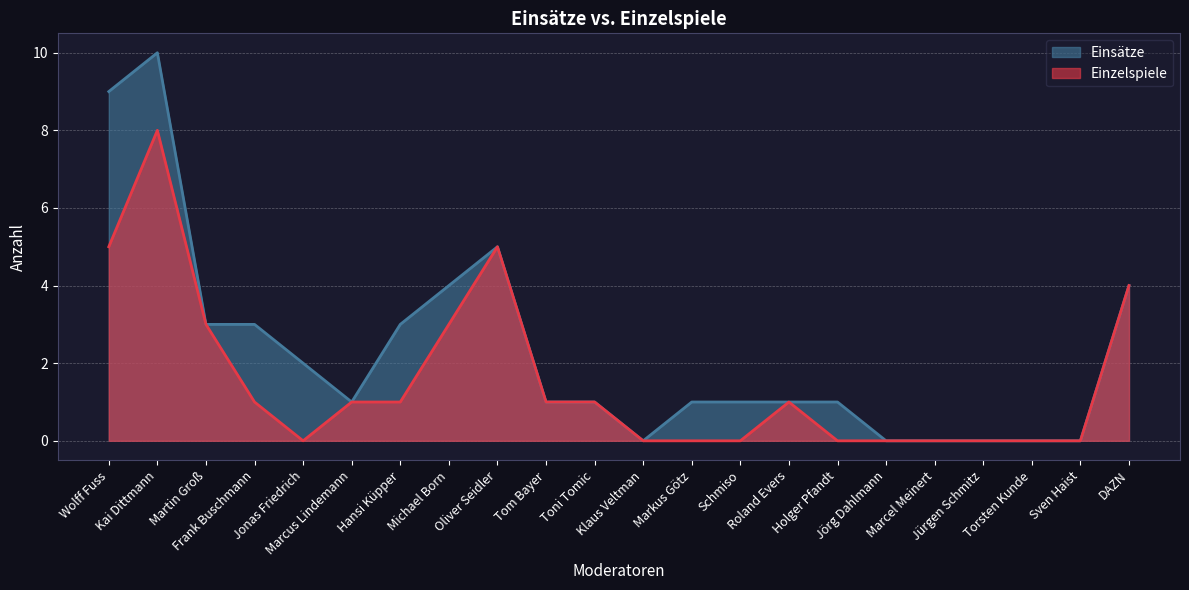

True or false: Einzelspiele and Einsätze intersect in this chart.

False